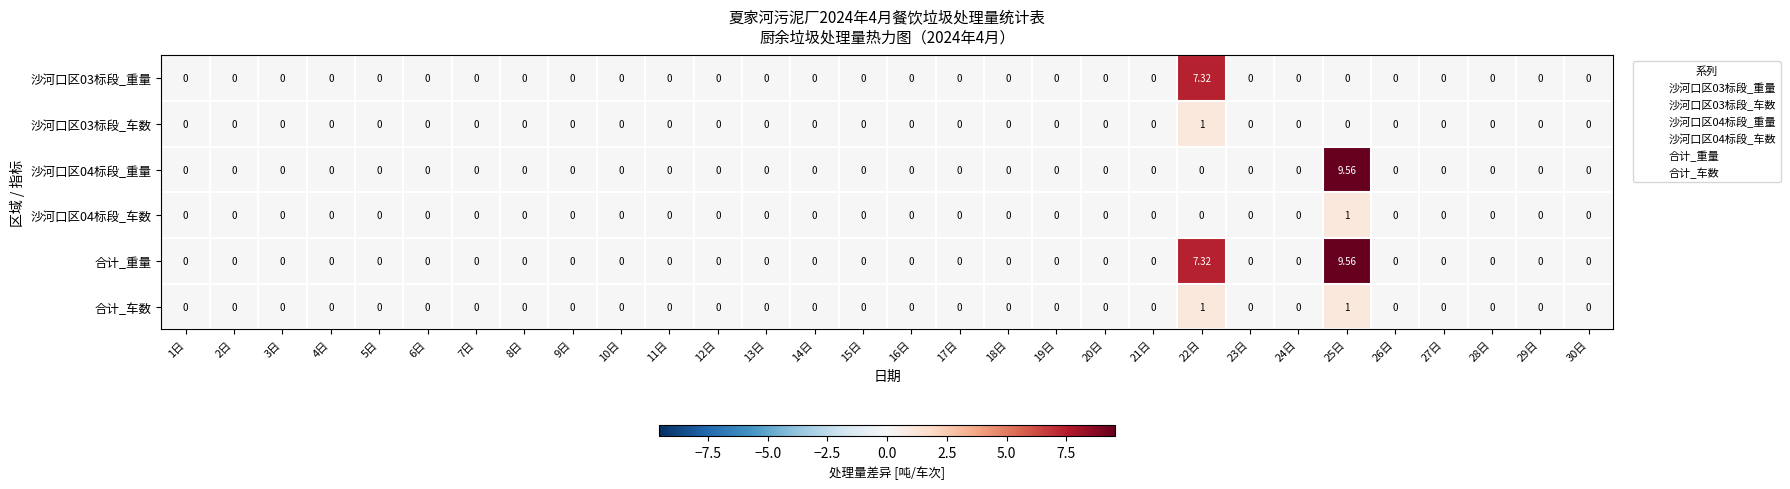

Count the number of categories in the chart.

30